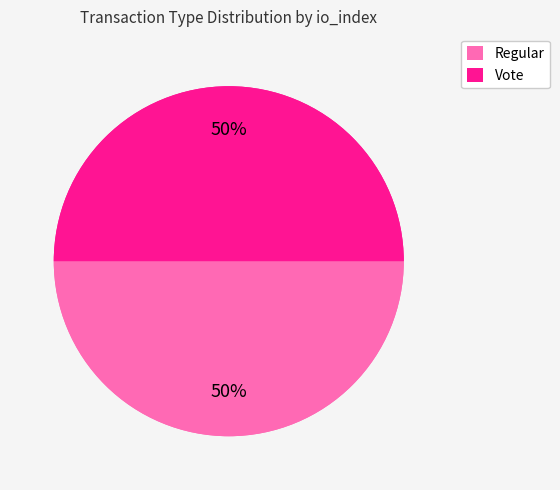

The Vote slice represents 100% of the pie. True or false?

True